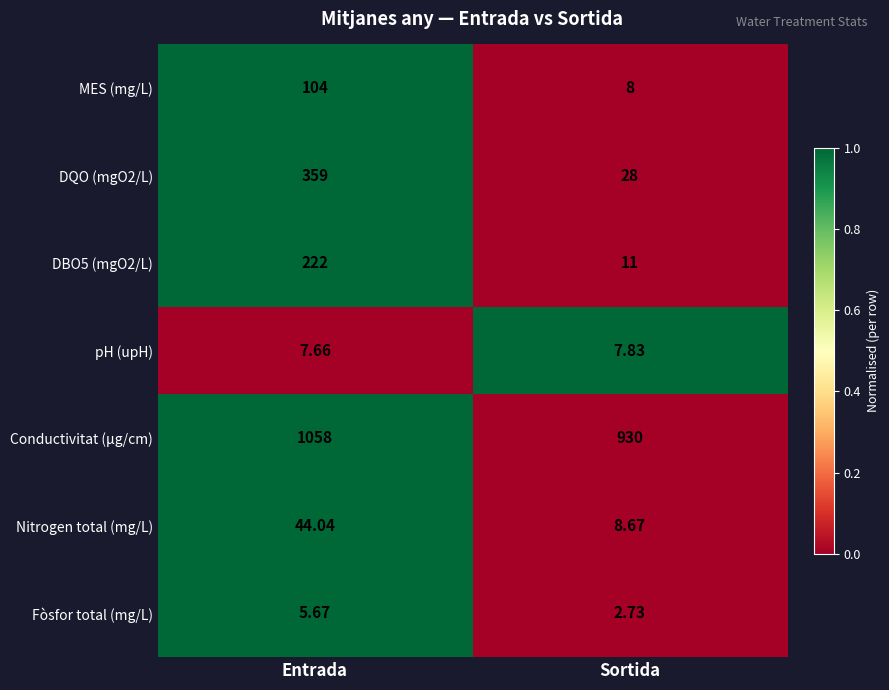

List the labels in order of DBO5 (mgO2/L) value, largest first.

Entrada, Sortida